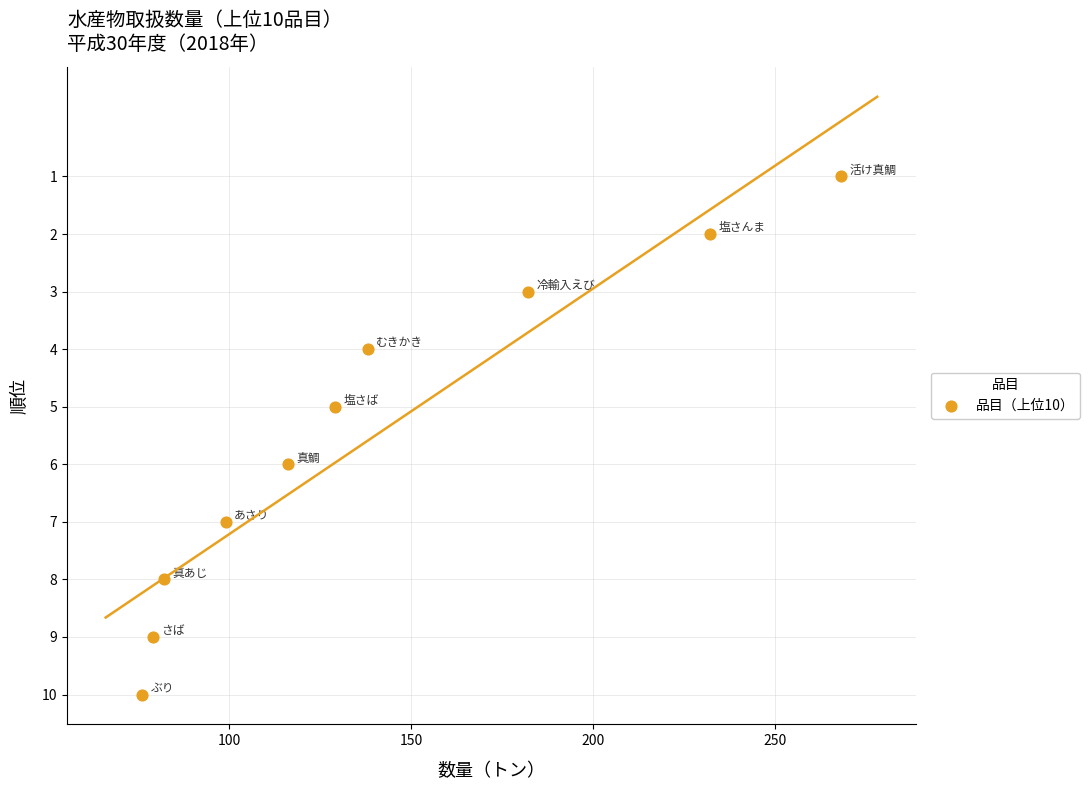

What is the range of X values (max minus min)?

192